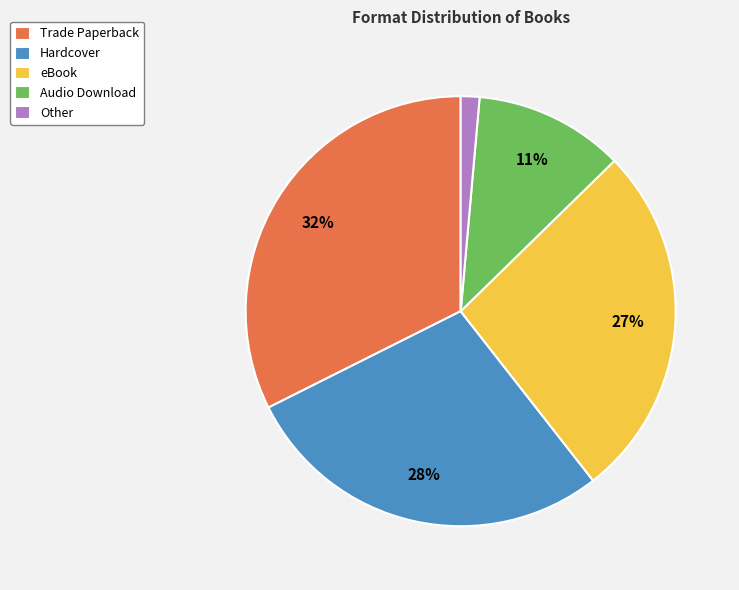

To the nearest percent, what is the combined percentage of Audio Download and Hardcover?

39%